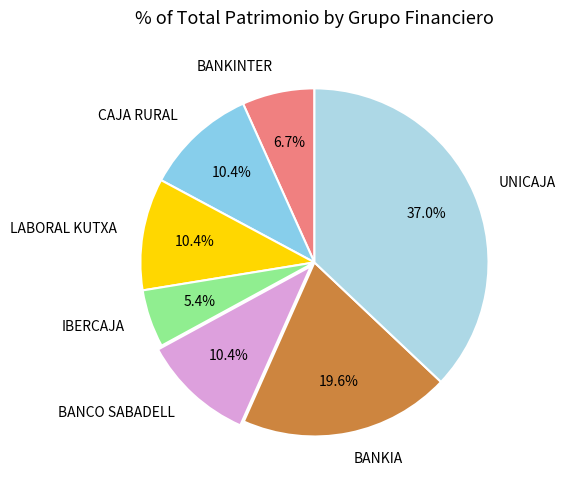

To the nearest percent, what is the combined percentage of BANKIA and CAJA RURAL?

30%